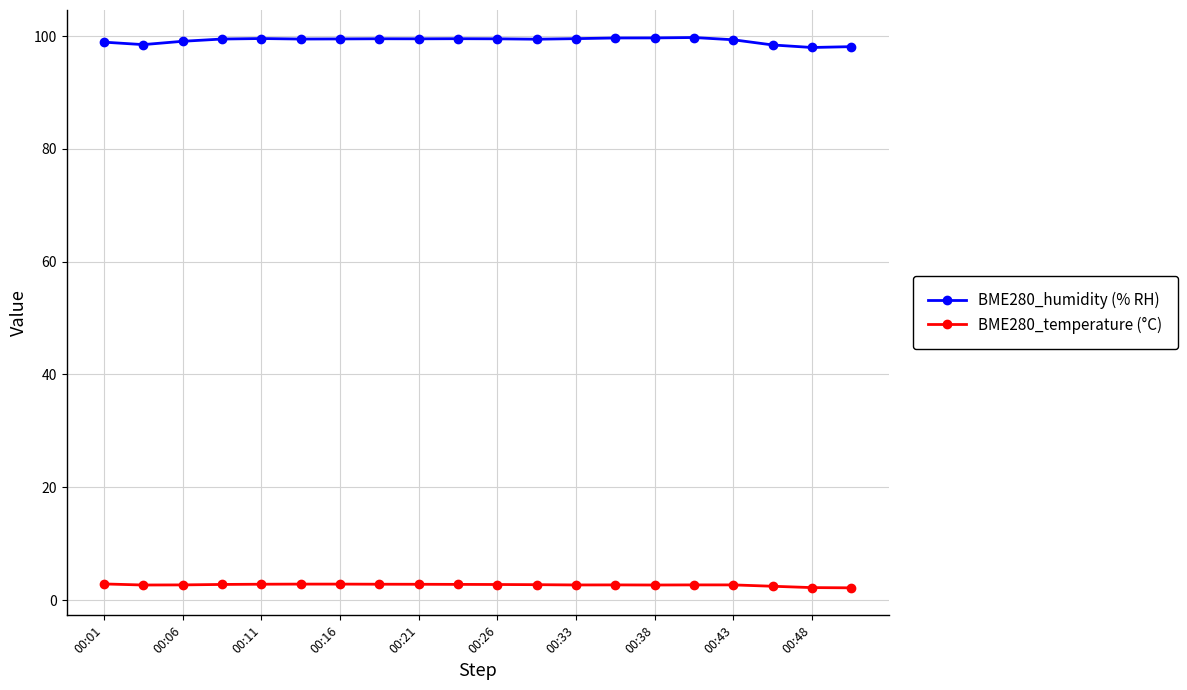

What is the value of the BME280_temperature (°C) point at the 14th from the left?

2.7